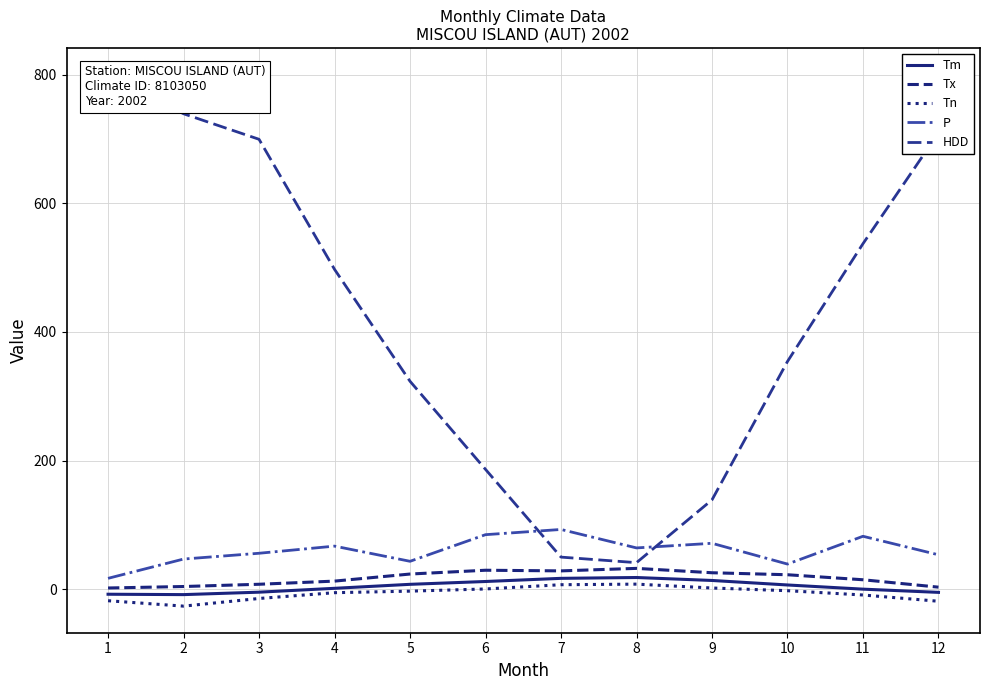

What is the maximum value for Tx?

32.4